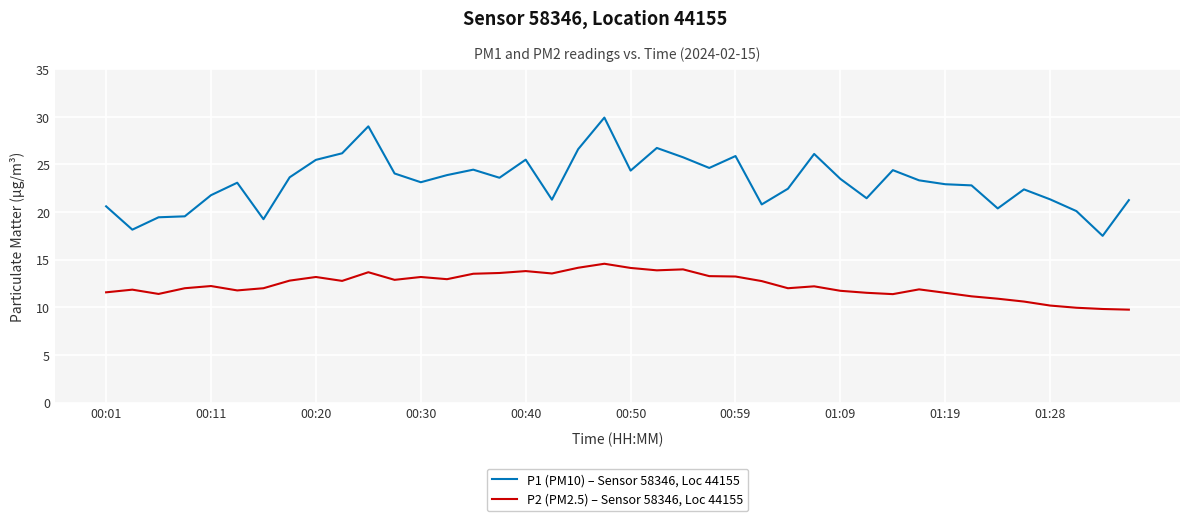

What is the minimum value for P2 (PM2.5) – Sensor 58346, Loc 44155?

9.8